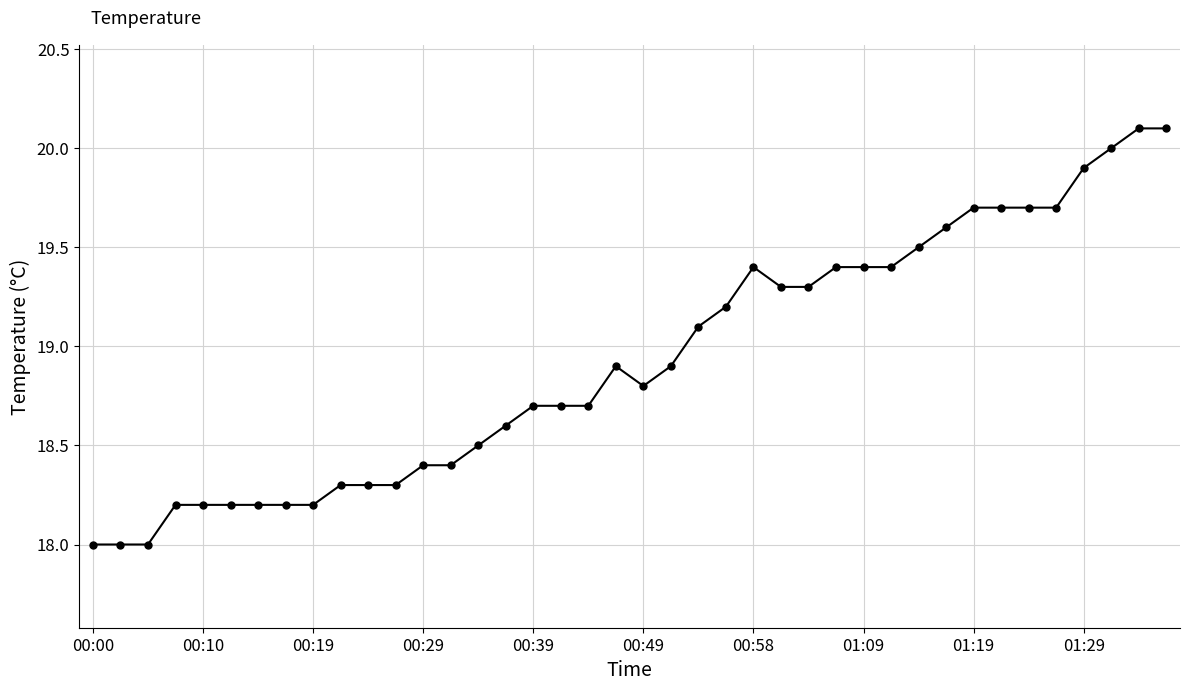

What is the greatest value displayed?

20.1